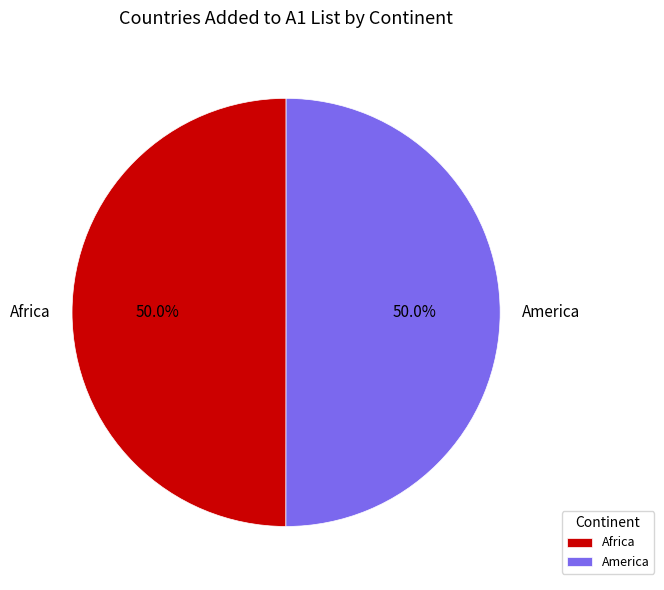

The America slice represents 50% of the pie. True or false?

True